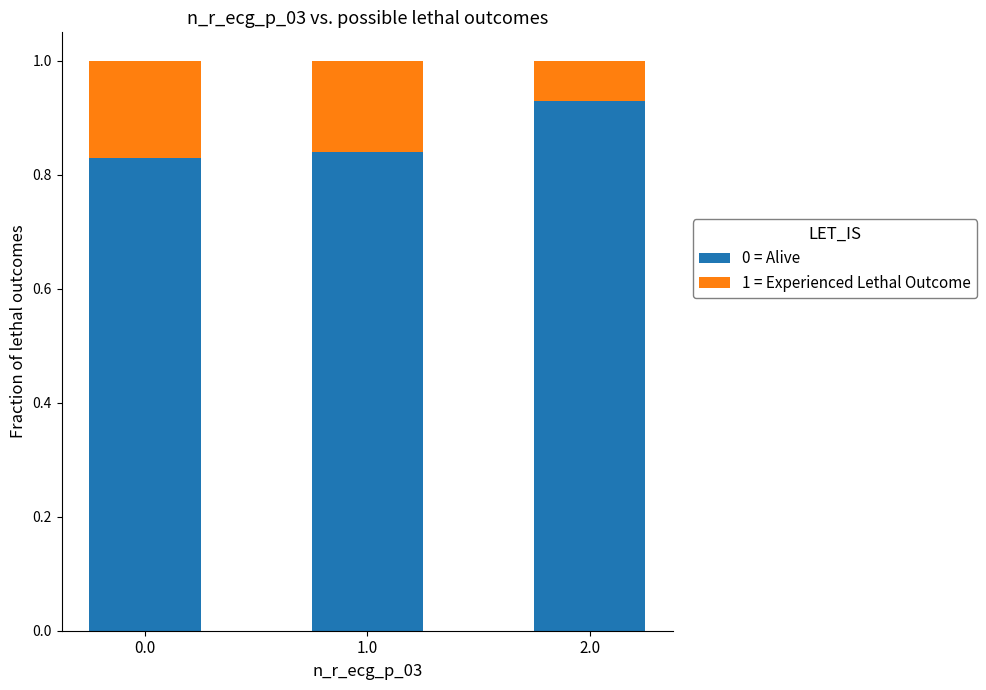

True or false: 0 = Alive has a value of 0.5 at 1.0.

False